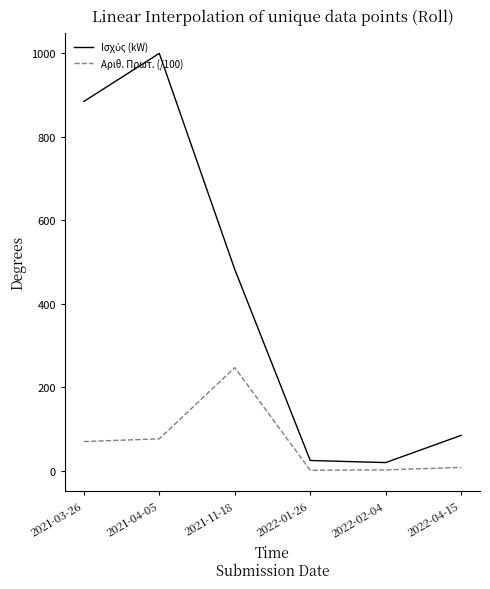

What is the maximum value shown in the chart?

1000.0